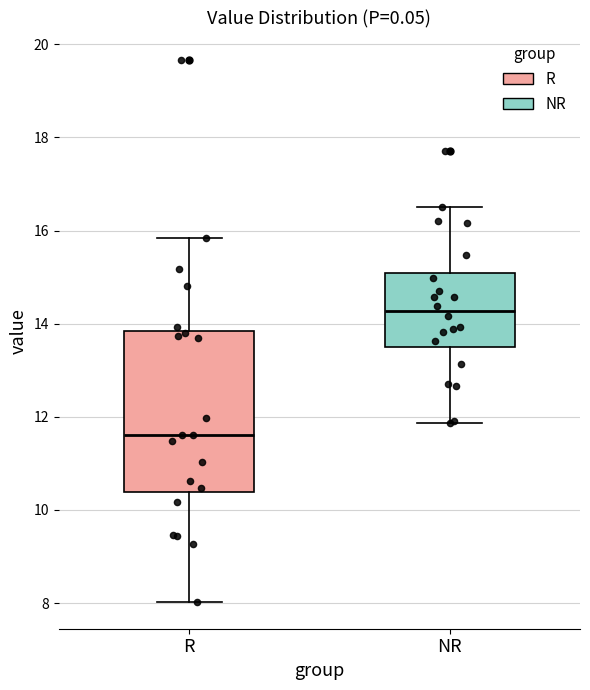

Which box has the lowest median line?

R